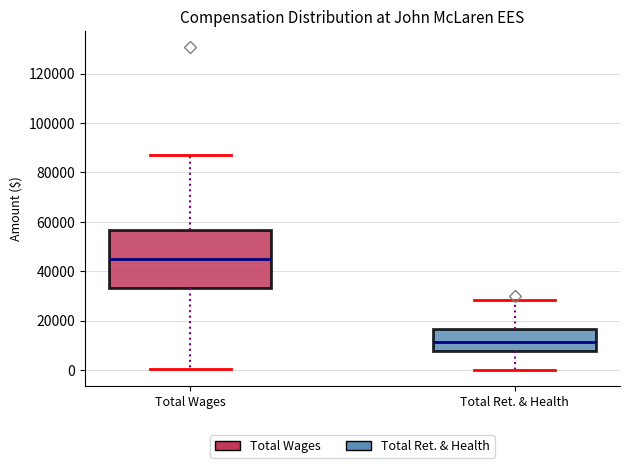

Reading left to right, read every box against the y-axis: the position of its median line, the range the box covers, and the ends of its whiskers. The values are not printed on the chart, so give them approximately, as read against the axis.

Total Wages: median 44000, box 34000 to 56000, whiskers 0 to 86000
Total Ret. & Health: median 12000, box 8000 to 16000, whiskers 0 to 28000